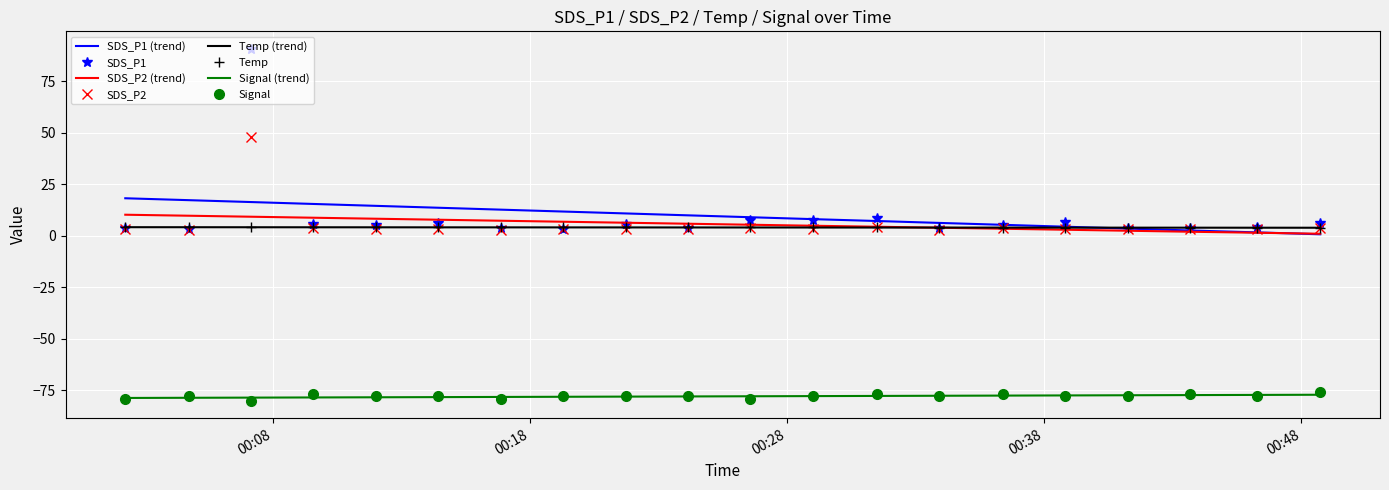

Which series has the largest range (max minus min)?

SDS_P1